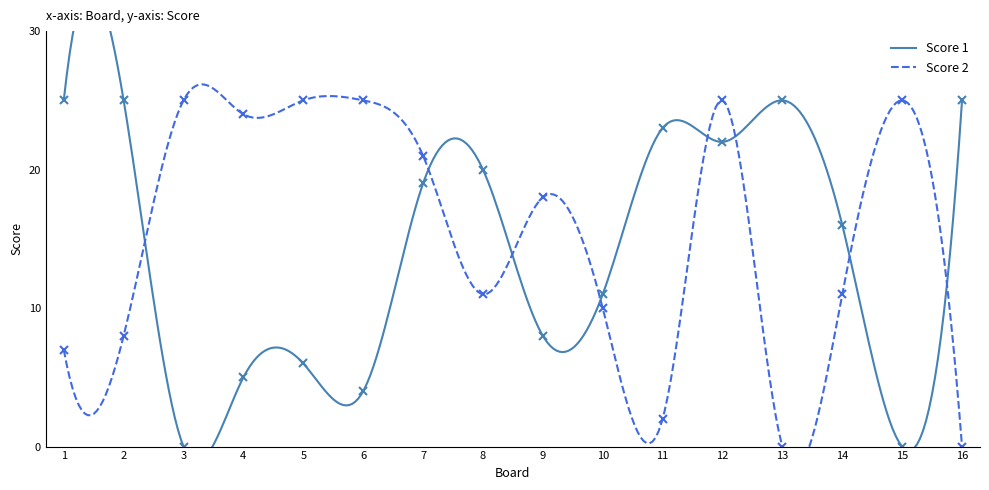

At how many categories does at least one series exceed 6?

16